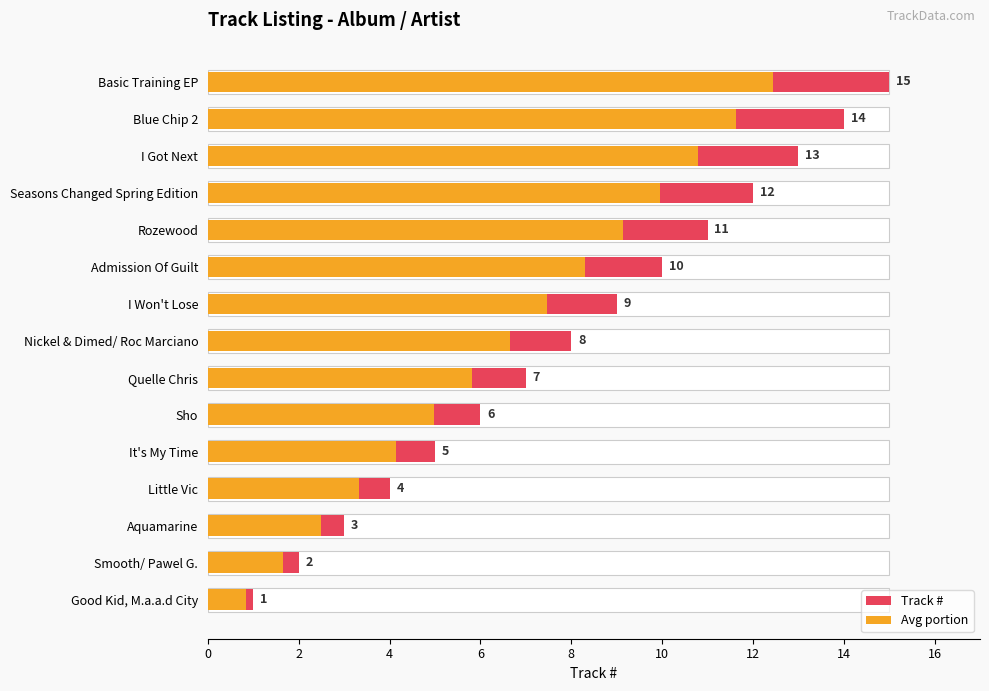

At how many categories does at least one series exceed 12?

3